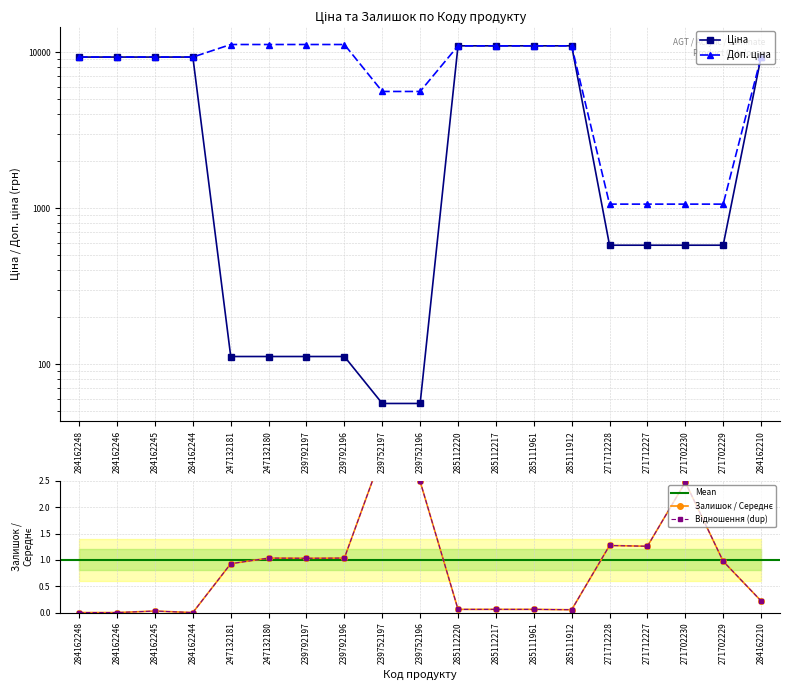

List the labels in order of Залишок value, largest first.

239752197, 239752196, 271702230, 271712228, 271712227, 247132180, 239792196, 239792197, 271702229, 247132181, 284162210, 285112220, 285112217, 285111961, 285111912, 284162245, 284162248, 284162246, 284162244